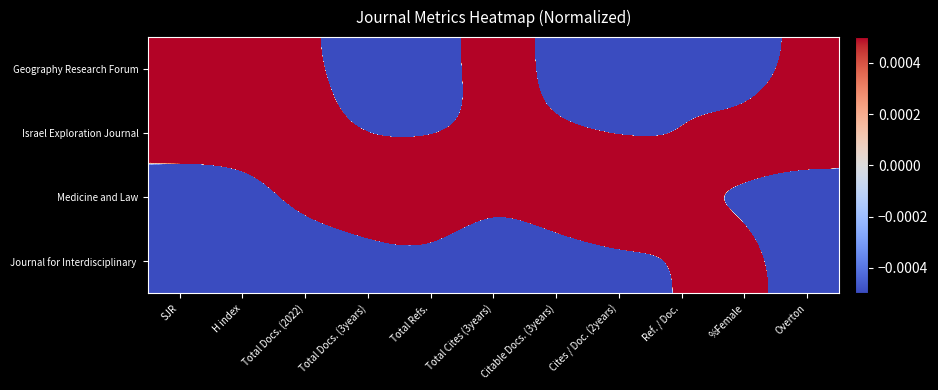

Which has a higher value, %Female or Overton?

Overton